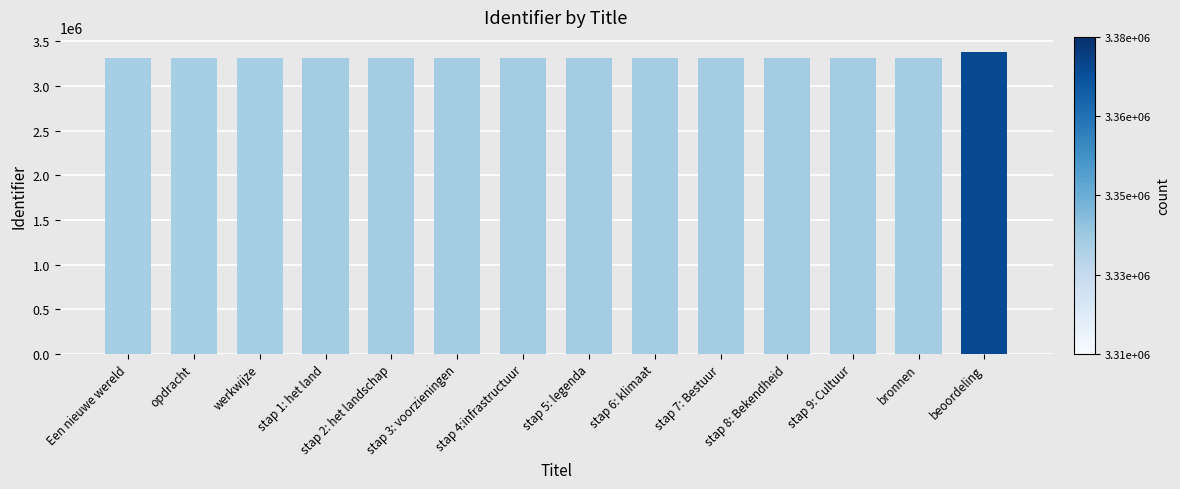

What is the smallest value displayed?

3311567